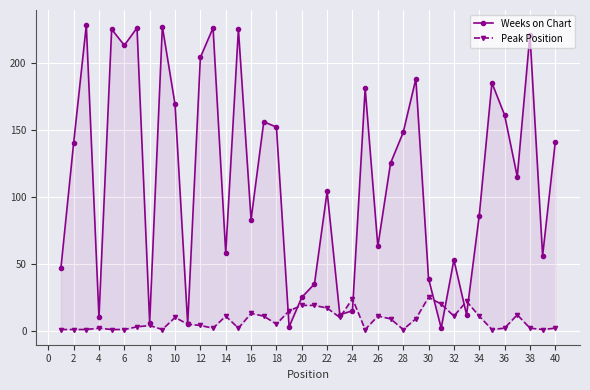

Is the value of Weeks on Chart at 10 greater than the value of Peak Position at 28?

Yes